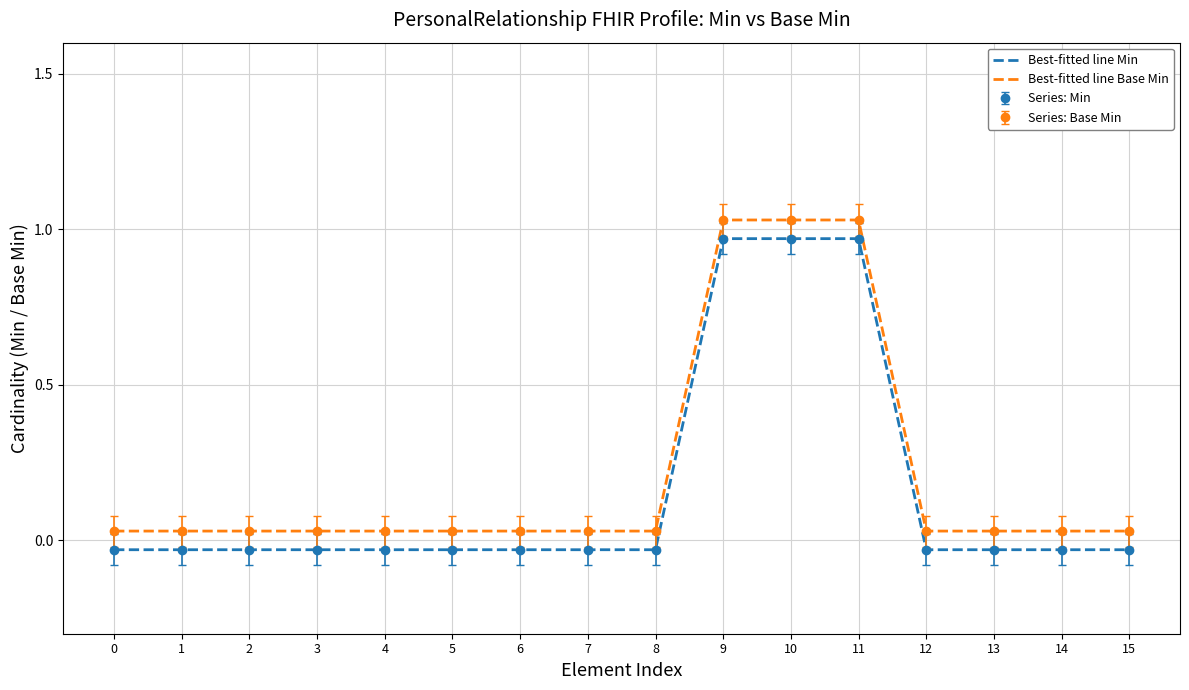

True or false: Best-fitted line Base Min and Best-fitted line Min cross at least once.

False